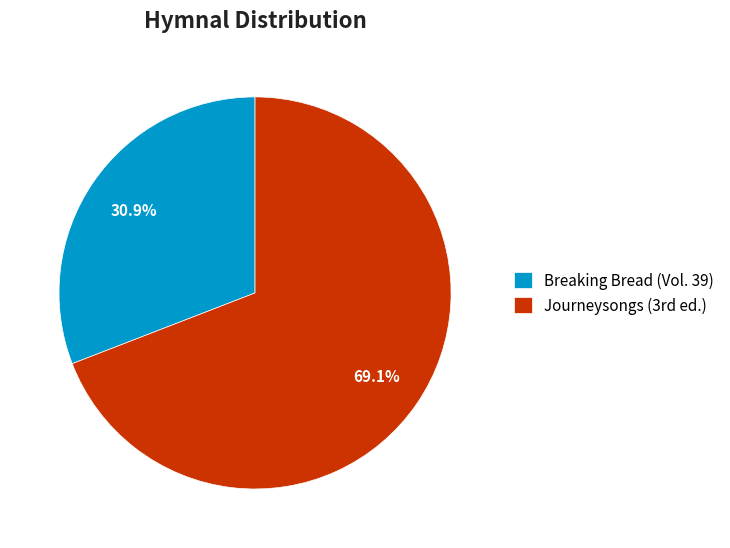

Which category accounts for the majority?

Journeysongs (3rd ed.)